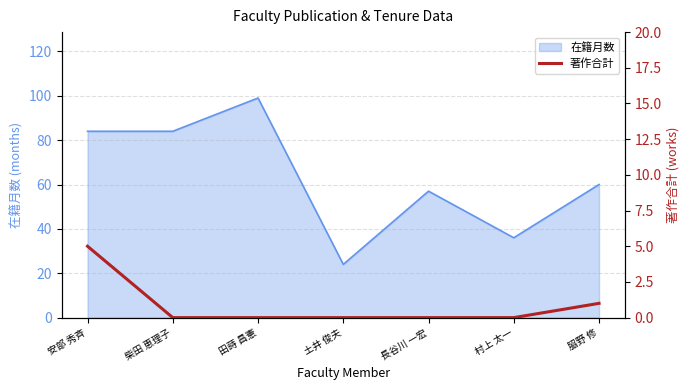

Which category has the highest value in the 在籍月数 series?

田蒔 昌憲